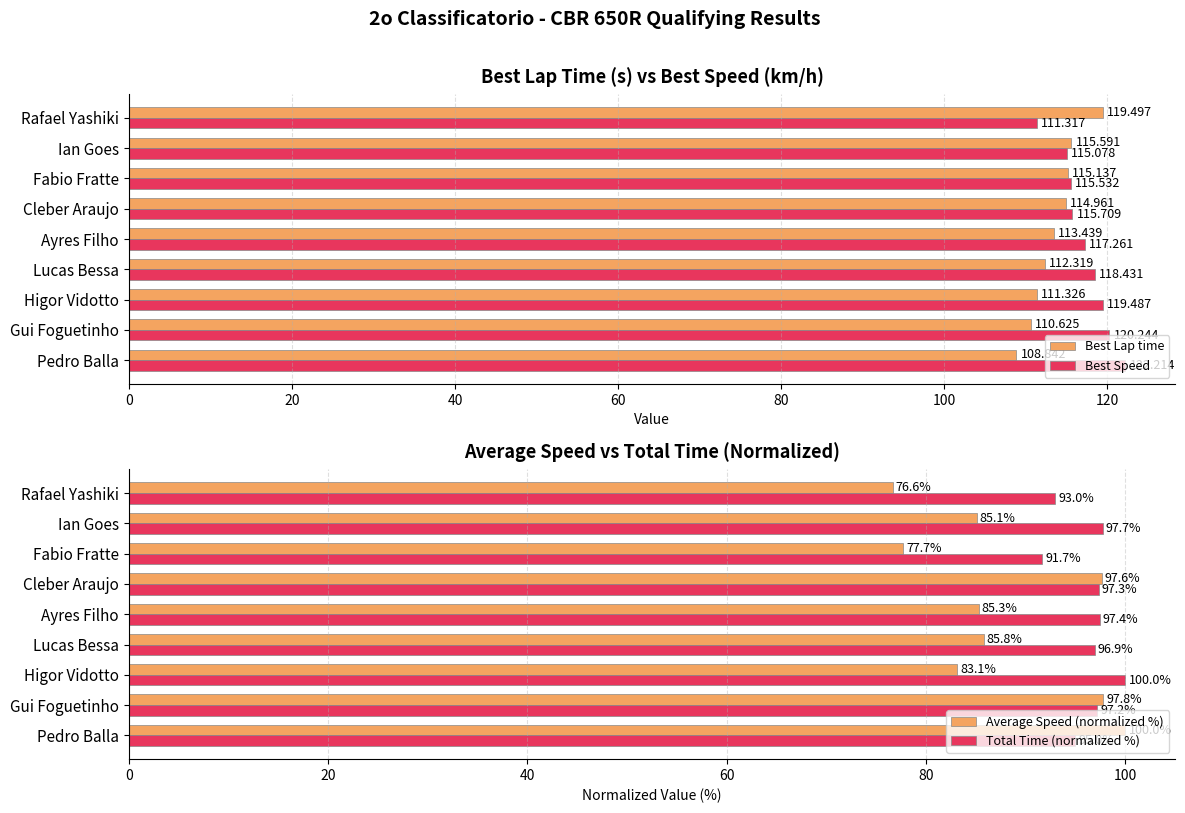

Rank the categories by Best Speed value from lowest to highest.

Rafael Yashiki, Ian Goes, Fabio Fratte, Cleber Araujo, Ayres Filho, Lucas Bessa, Higor Vidotto, Gui Foguetinho, Pedro Balla